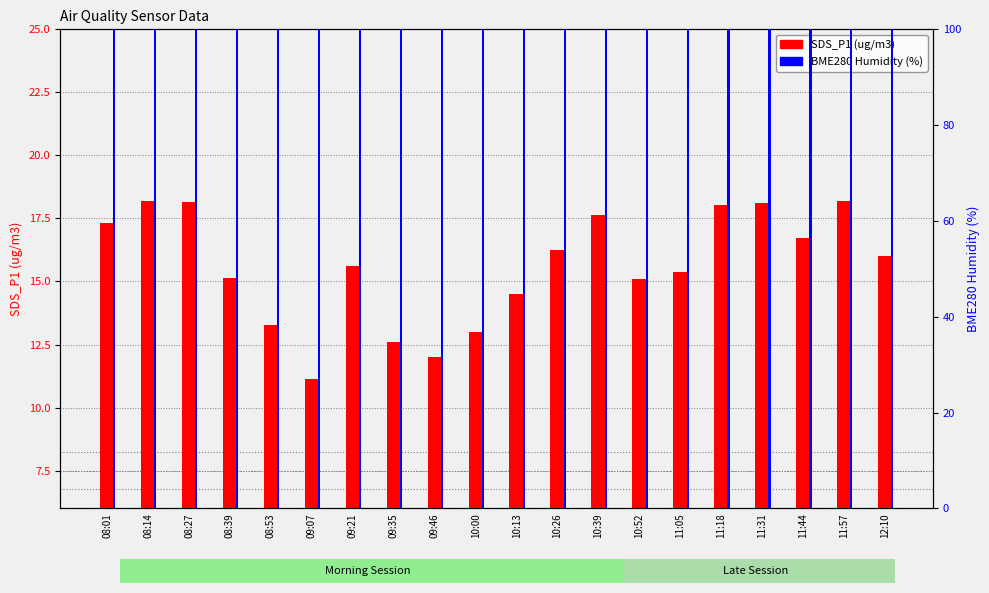

What are all the series names shown in the legend?

SDS_P1, BME280_humidity